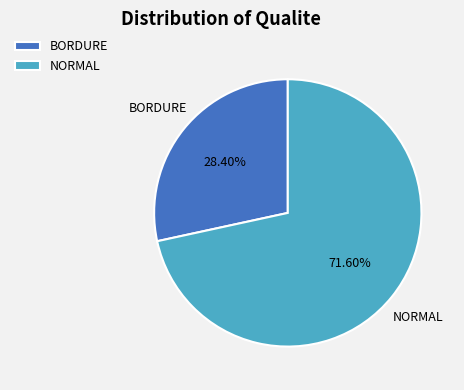

To the nearest percent, what is the average slice percentage?

50%